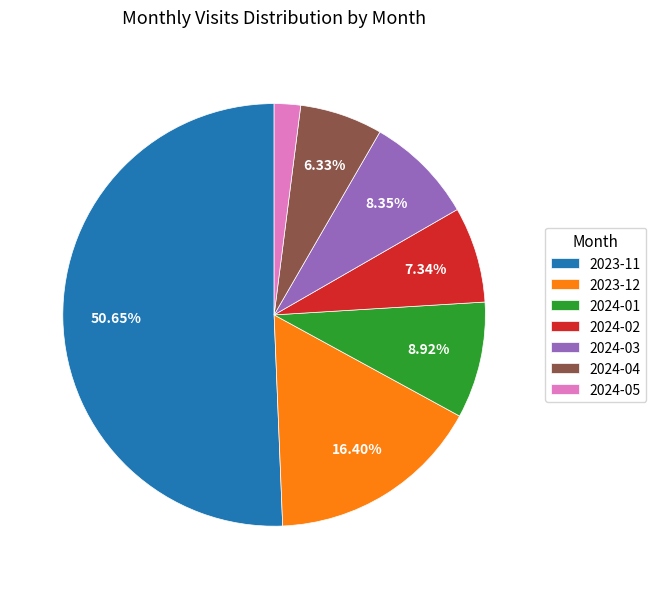

True or false: 2024-03 accounts for 8% of the total.

True